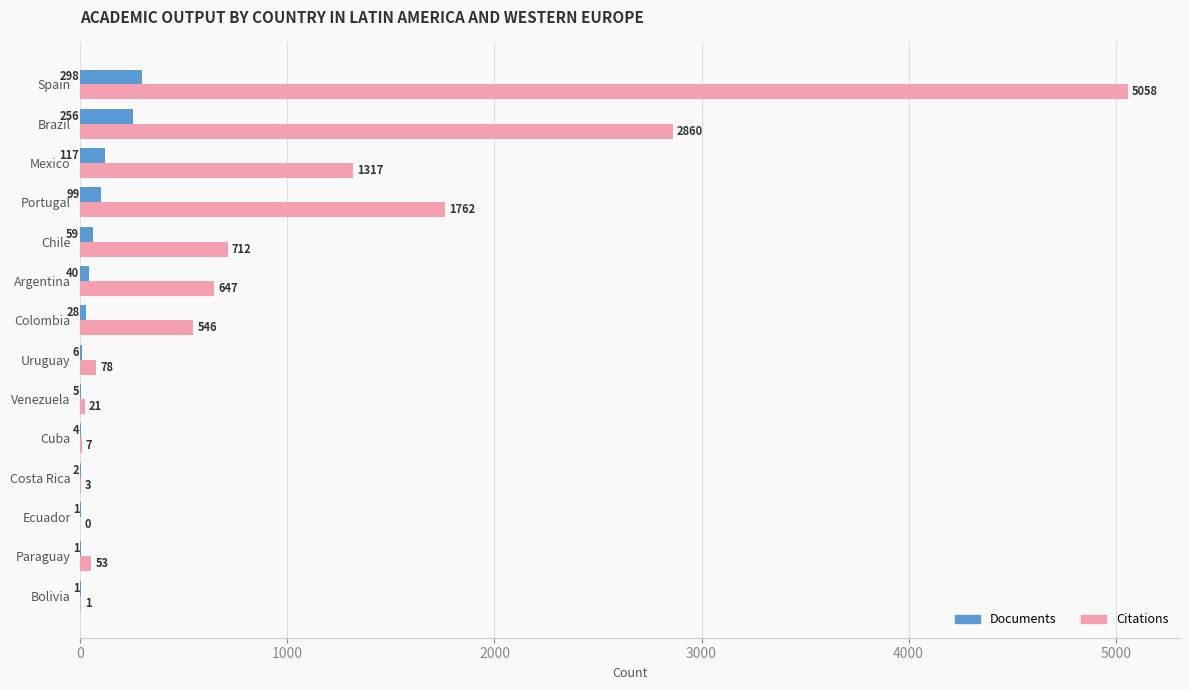

What is the sum of all Documents values?

917